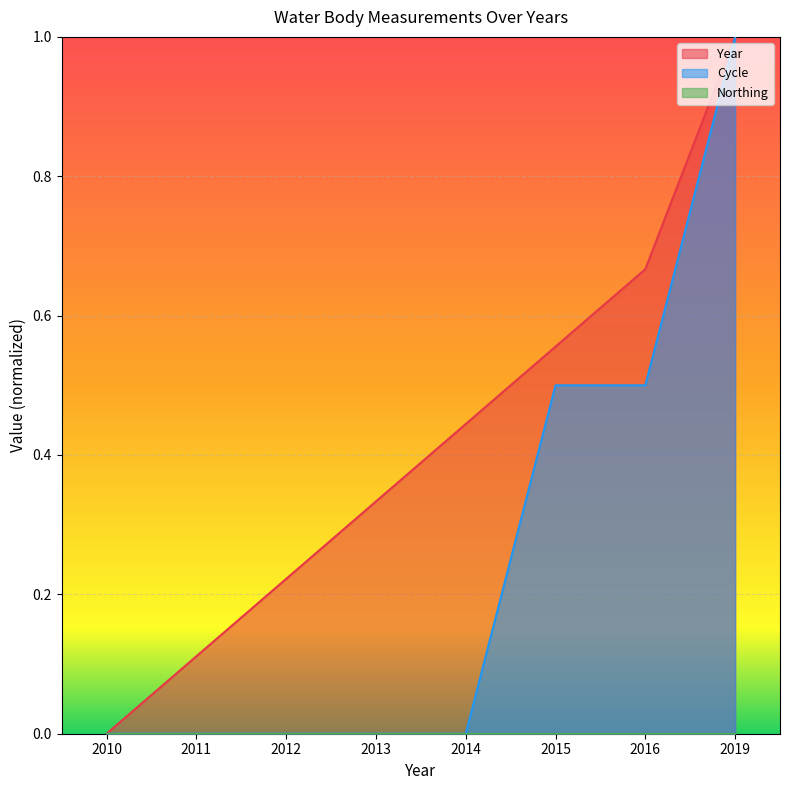

The value of Cycle at 2011 is 0.0. True or false?

True